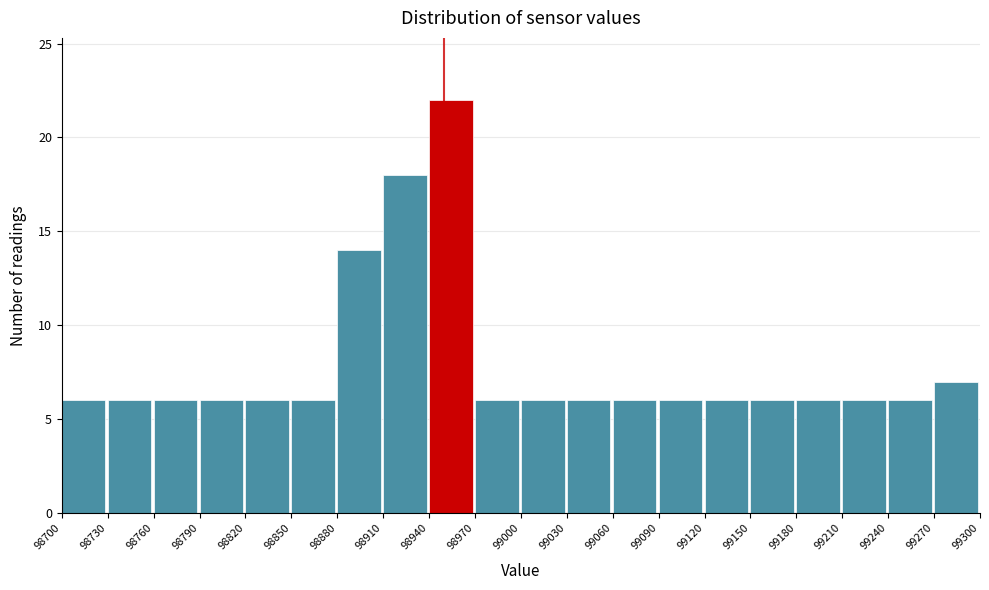

What is the height of the bar covering 98910 to 98940 on the x-axis? The values are not printed on the chart, so give them approximately, as read against the axis.

18